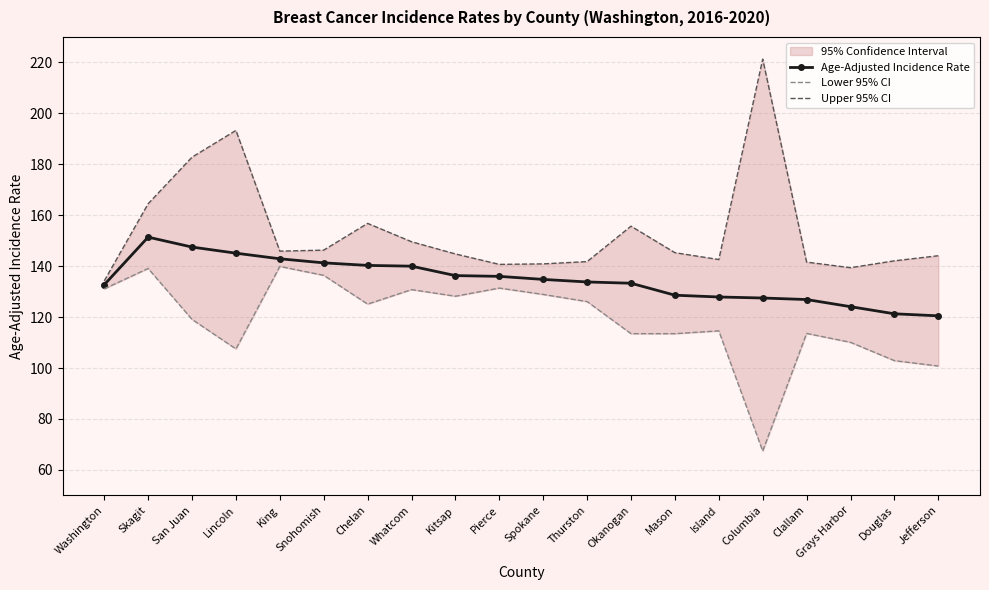

What is the average value of the Age-Adjusted Incidence Rate series?

134.6